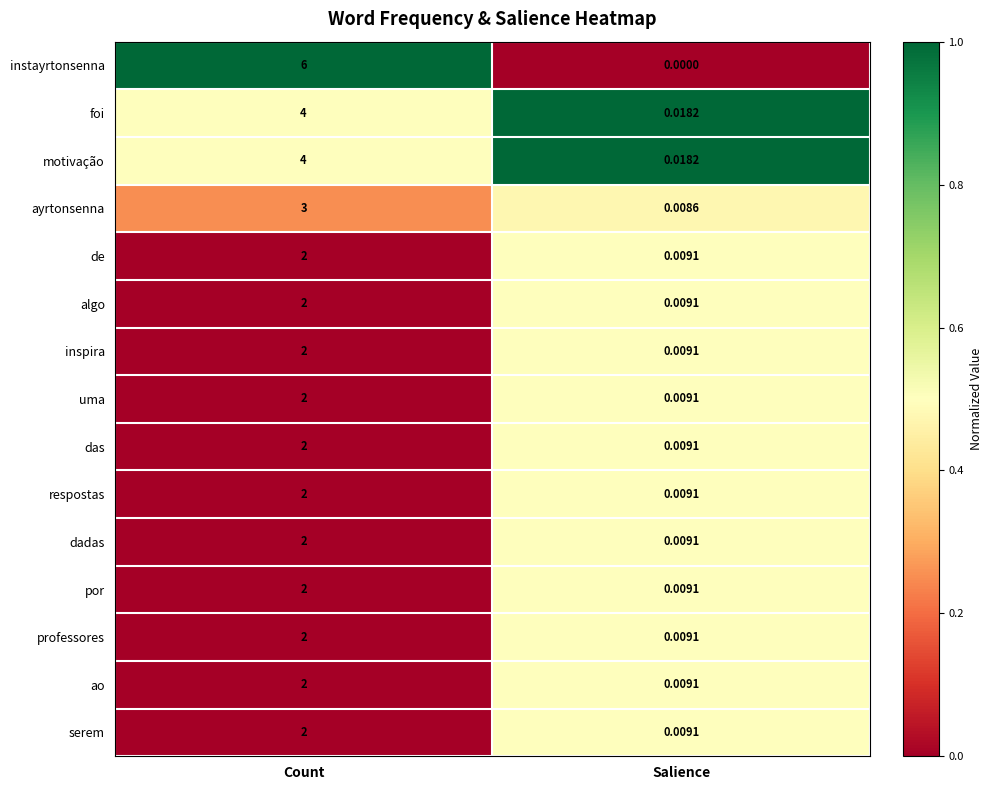

Which series has the largest total across all categories?

instayrtonsenna